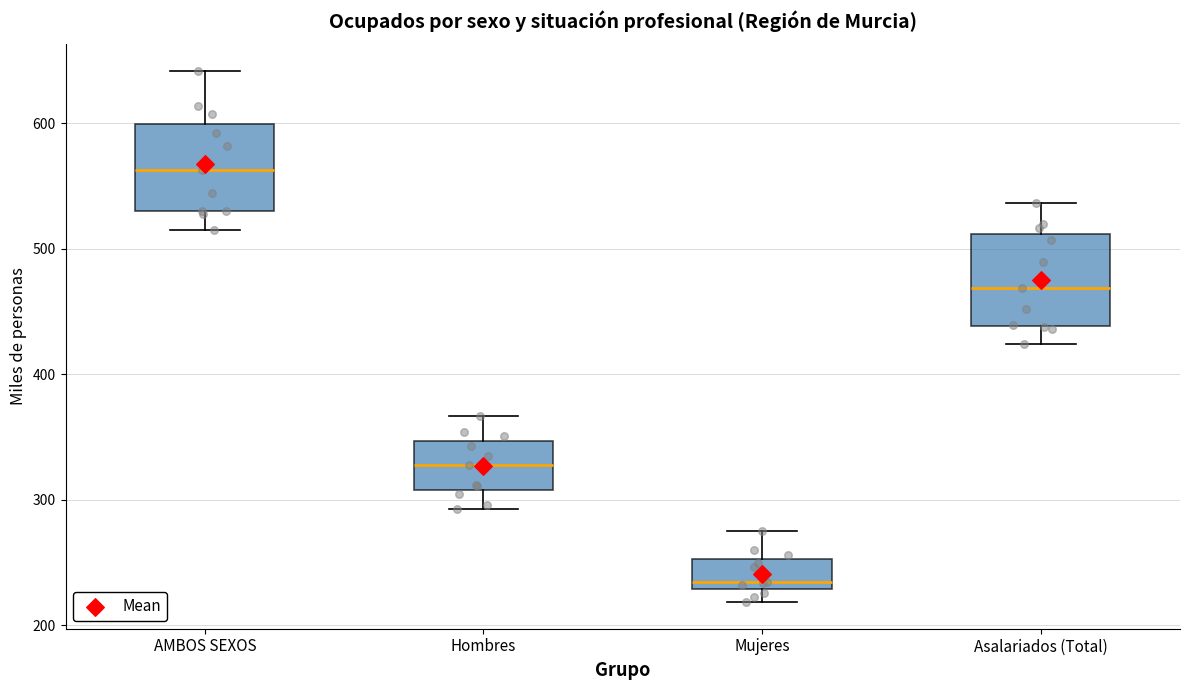

Reading left to right, transcribe this box plot: for each box, give where its median line is, the range the box spans, and where its two whiskers end, as read against the y-axis. The values are not printed on the chart, so give them approximately, as read against the axis.

AMBOS SEXOS: median 560, box 530 to 600, whiskers 510 to 640
Hombres: median 330, box 310 to 350, whiskers 290 to 370
Mujeres: median 230 (just above the box's lower edge), box 230 to 250, whiskers 220 to 270
Asalariados (Total): median 470, box 440 to 510, whiskers 420 to 540